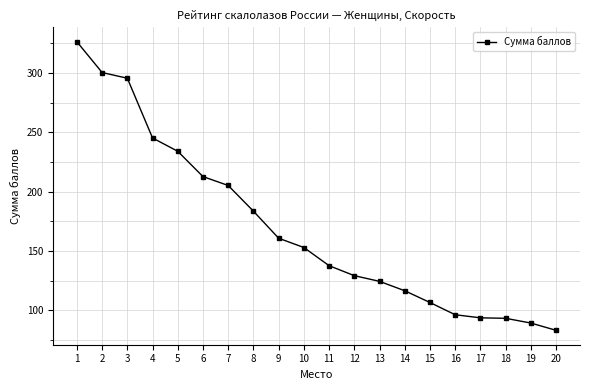

What is the difference between the maximum and minimum values?

242.9